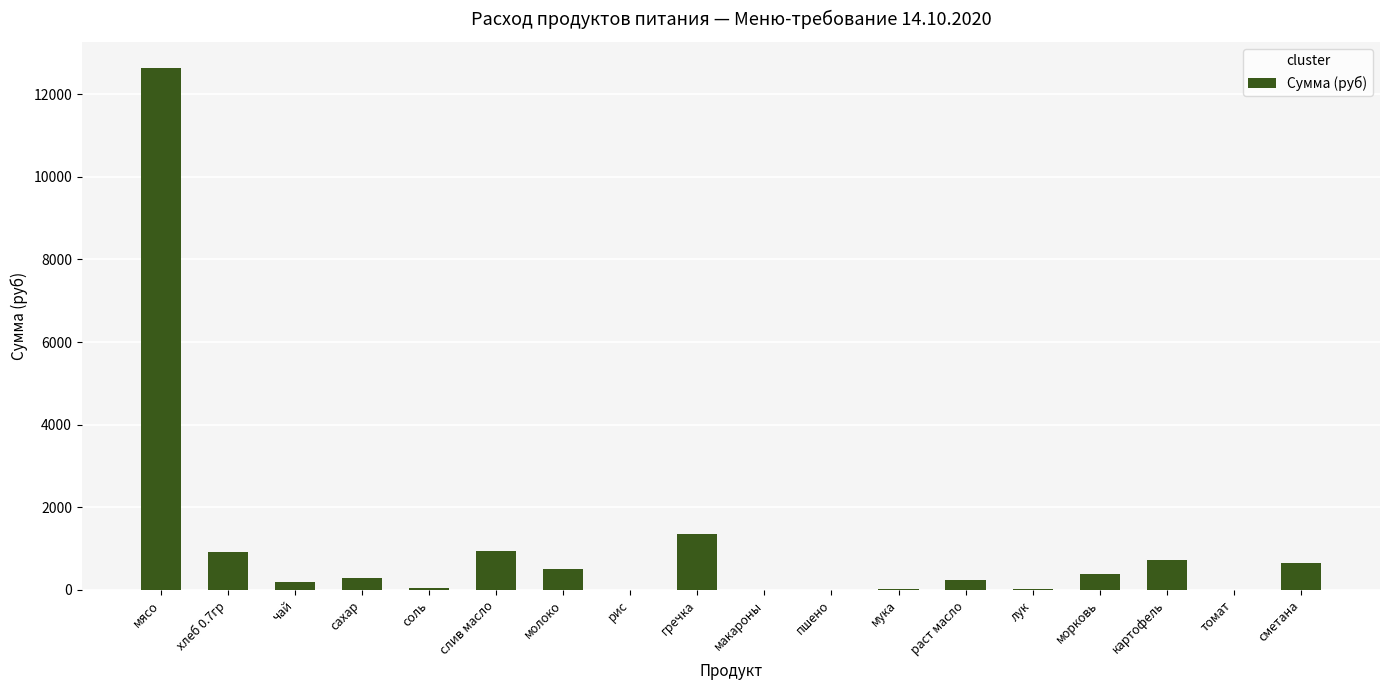

What is the ratio of the value at морковь to the value at сметана?

0.6